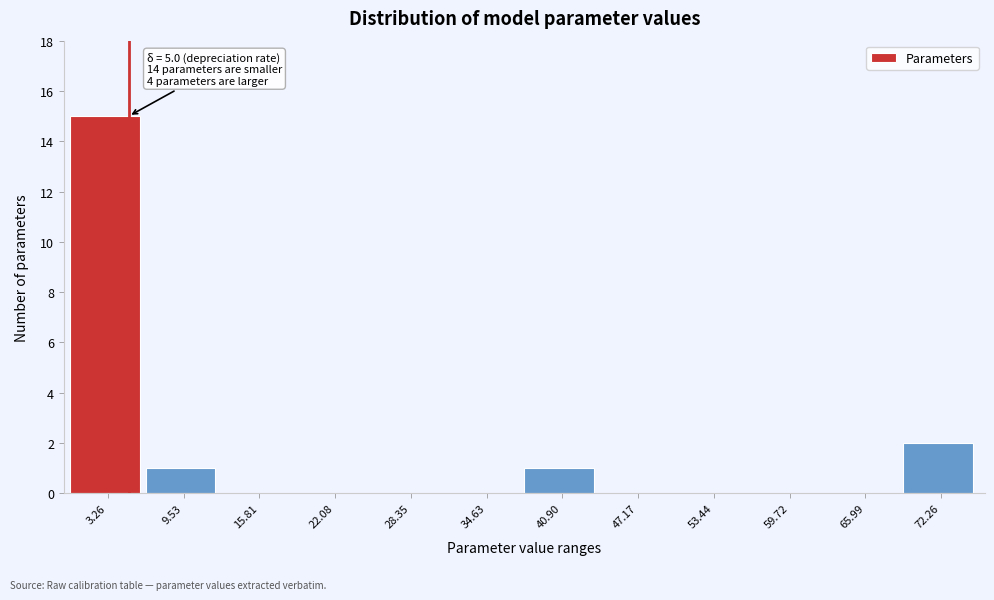

Over which range of the x-axis is the bar tallest?

0 to 6